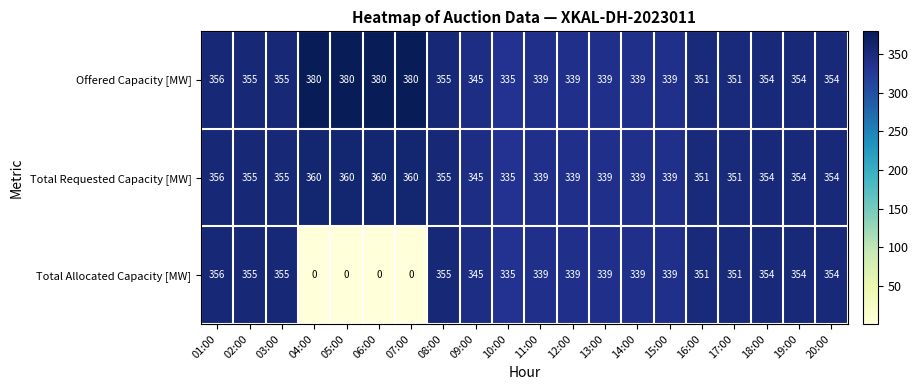

Is it true that Total Allocated Capacity [MW] equals 0 at 07:00?

True